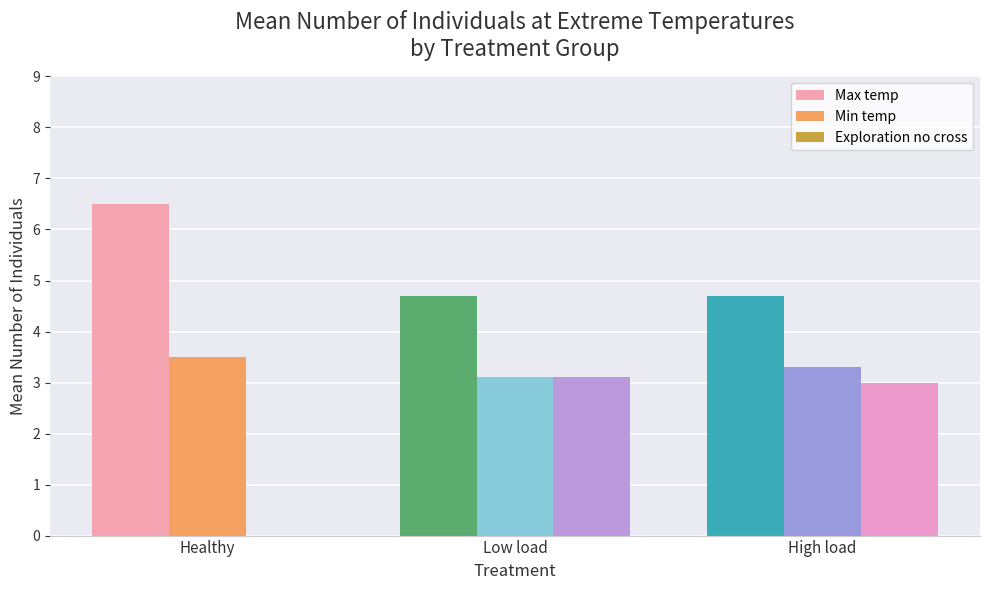

What is the difference between the Min temp values at Healthy and Low load?

0.4